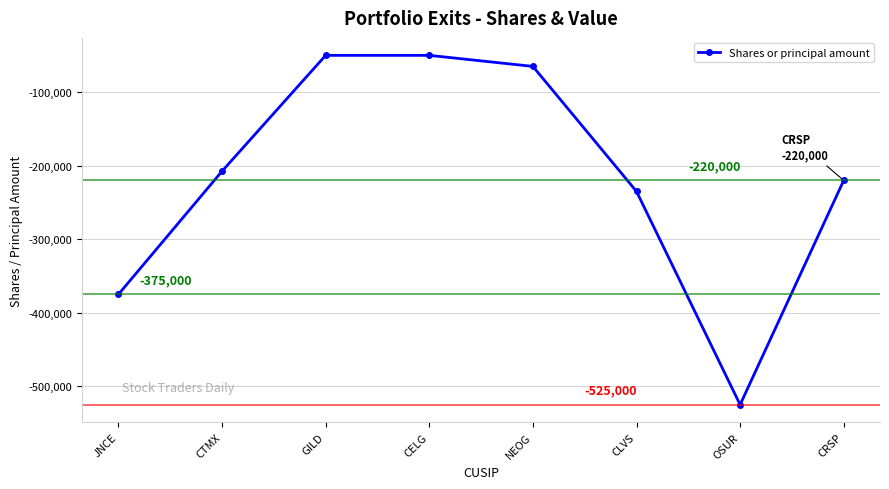

Reading left to right, extract all data points from this chart.

-375000	-207500	-50000	-50000	-65000	-235000	-525000	-220000